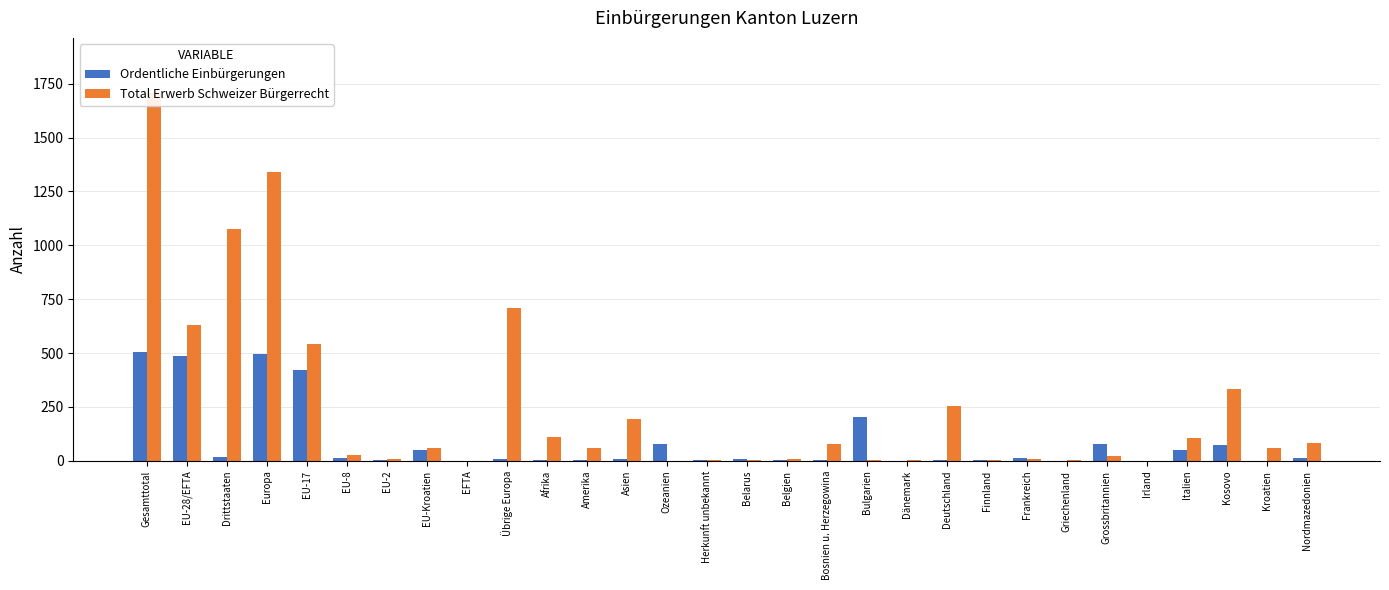

Between Deutschland and Kroatien, which is larger?

Deutschland